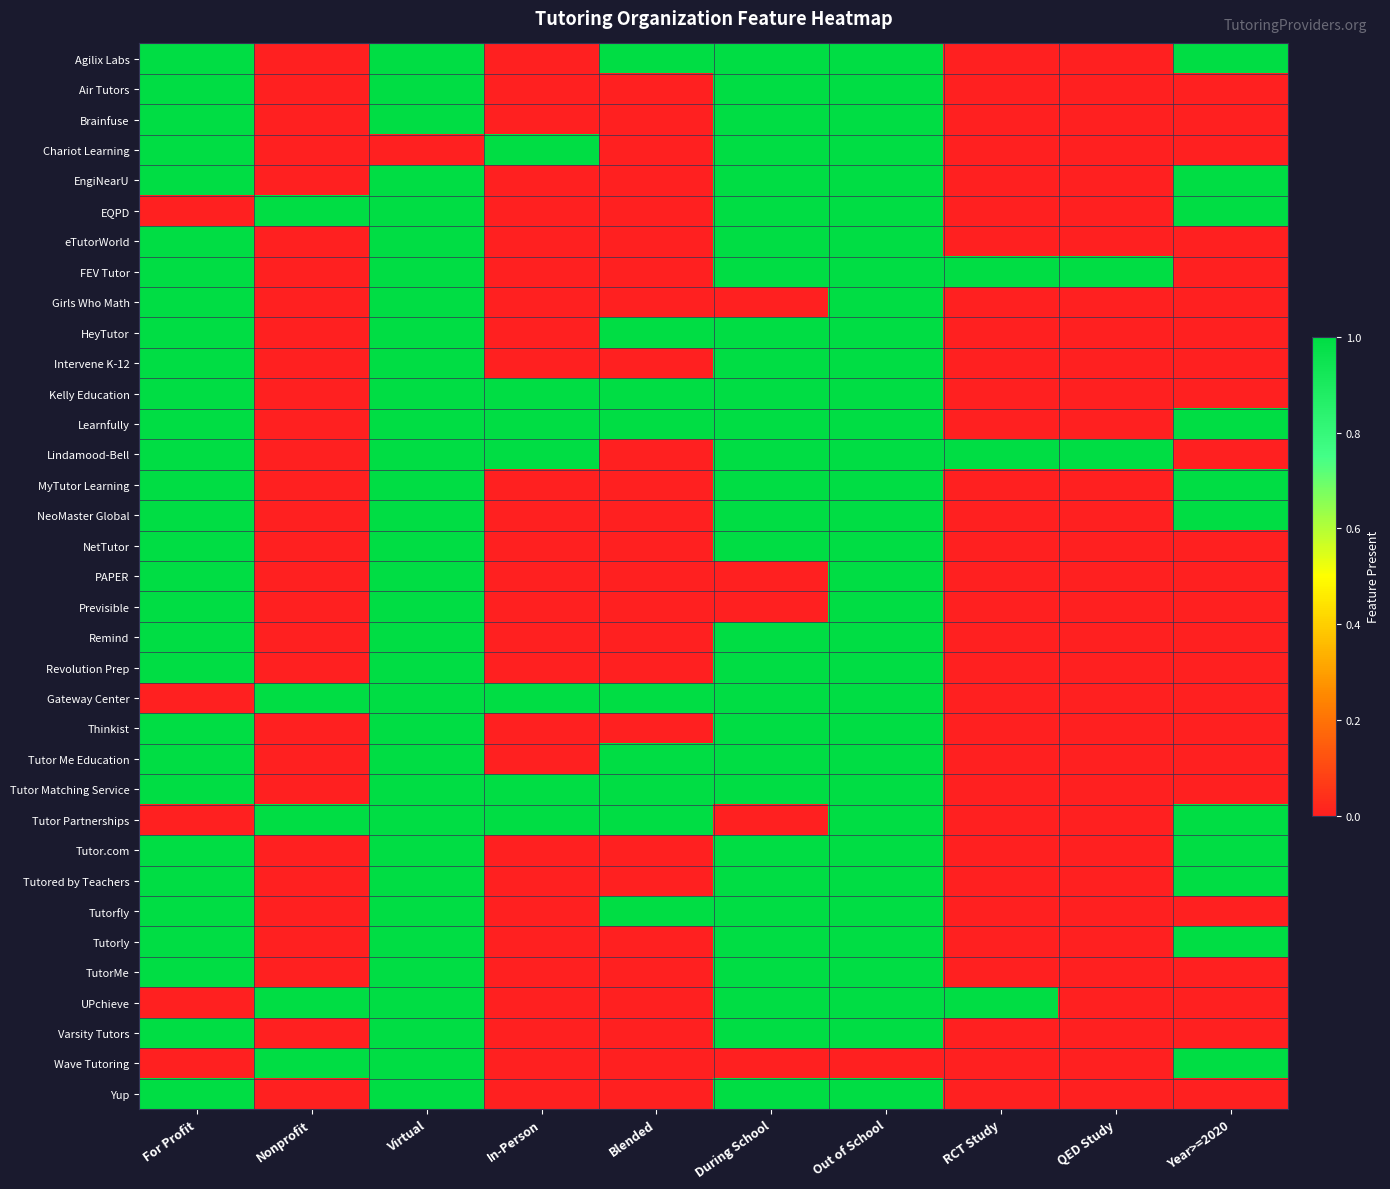

Reading left to right, what are all the values shown in this chart?

Agilix Labs: For Profit=1	Nonprofit=0	Virtual=1	In-Person=0	Blended=1	During School=1	Out of School=1	RCT Study=0	QED Study=0	Year>=2020=1
Air Tutors: For Profit=1	Nonprofit=0	Virtual=1	In-Person=0	Blended=0	During School=1	Out of School=1	RCT Study=0	QED Study=0	Year>=2020=0
Brainfuse: For Profit=1	Nonprofit=0	Virtual=1	In-Person=0	Blended=0	During School=1	Out of School=1	RCT Study=0	QED Study=0	Year>=2020=0
Chariot Learning: For Profit=1	Nonprofit=0	Virtual=0	In-Person=1	Blended=0	During School=1	Out of School=1	RCT Study=0	QED Study=0	Year>=2020=0
EngiNearU: For Profit=1	Nonprofit=0	Virtual=1	In-Person=0	Blended=0	During School=1	Out of School=1	RCT Study=0	QED Study=0	Year>=2020=1
EQPD: For Profit=0	Nonprofit=1	Virtual=1	In-Person=0	Blended=0	During School=1	Out of School=1	RCT Study=0	QED Study=0	Year>=2020=1
eTutorWorld: For Profit=1	Nonprofit=0	Virtual=1	In-Person=0	Blended=0	During School=1	Out of School=1	RCT Study=0	QED Study=0	Year>=2020=0
FEV Tutor: For Profit=1	Nonprofit=0	Virtual=1	In-Person=0	Blended=0	During School=1	Out of School=1	RCT Study=1	QED Study=1	Year>=2020=0
Girls Who Math: For Profit=1	Nonprofit=0	Virtual=1	In-Person=0	Blended=0	During School=0	Out of School=1	RCT Study=0	QED Study=0	Year>=2020=0
HeyTutor: For Profit=1	Nonprofit=0	Virtual=1	In-Person=0	Blended=1	During School=1	Out of School=1	RCT Study=0	QED Study=0	Year>=2020=0
Intervene K-12: For Profit=1	Nonprofit=0	Virtual=1	In-Person=0	Blended=0	During School=1	Out of School=1	RCT Study=0	QED Study=0	Year>=2020=0
Kelly Education: For Profit=1	Nonprofit=0	Virtual=1	In-Person=1	Blended=1	During School=1	Out of School=1	RCT Study=0	QED Study=0	Year>=2020=0
Learnfully: For Profit=1	Nonprofit=0	Virtual=1	In-Person=1	Blended=1	During School=1	Out of School=1	RCT Study=0	QED Study=0	Year>=2020=1
Lindamood-Bell: For Profit=1	Nonprofit=0	Virtual=1	In-Person=1	Blended=0	During School=1	Out of School=1	RCT Study=1	QED Study=1	Year>=2020=0
MyTutor Learning: For Profit=1	Nonprofit=0	Virtual=1	In-Person=0	Blended=0	During School=1	Out of School=1	RCT Study=0	QED Study=0	Year>=2020=1
NeoMaster Global: For Profit=1	Nonprofit=0	Virtual=1	In-Person=0	Blended=0	During School=1	Out of School=1	RCT Study=0	QED Study=0	Year>=2020=1
NetTutor: For Profit=1	Nonprofit=0	Virtual=1	In-Person=0	Blended=0	During School=1	Out of School=1	RCT Study=0	QED Study=0	Year>=2020=0
PAPER: For Profit=1	Nonprofit=0	Virtual=1	In-Person=0	Blended=0	During School=0	Out of School=1	RCT Study=0	QED Study=0	Year>=2020=0
Previsible: For Profit=1	Nonprofit=0	Virtual=1	In-Person=0	Blended=0	During School=0	Out of School=1	RCT Study=0	QED Study=0	Year>=2020=0
Remind: For Profit=1	Nonprofit=0	Virtual=1	In-Person=0	Blended=0	During School=1	Out of School=1	RCT Study=0	QED Study=0	Year>=2020=0
Revolution Prep: For Profit=1	Nonprofit=0	Virtual=1	In-Person=0	Blended=0	During School=1	Out of School=1	RCT Study=0	QED Study=0	Year>=2020=0
Gateway Center: For Profit=0	Nonprofit=1	Virtual=1	In-Person=1	Blended=1	During School=1	Out of School=1	RCT Study=0	QED Study=0	Year>=2020=0
Thinkist: For Profit=1	Nonprofit=0	Virtual=1	In-Person=0	Blended=0	During School=1	Out of School=1	RCT Study=0	QED Study=0	Year>=2020=0
Tutor Me Education: For Profit=1	Nonprofit=0	Virtual=1	In-Person=0	Blended=1	During School=1	Out of School=1	RCT Study=0	QED Study=0	Year>=2020=0
Tutor Matching Service: For Profit=1	Nonprofit=0	Virtual=1	In-Person=1	Blended=1	During School=1	Out of School=1	RCT Study=0	QED Study=0	Year>=2020=0
Tutor Partnerships: For Profit=0	Nonprofit=1	Virtual=1	In-Person=1	Blended=1	During School=0	Out of School=1	RCT Study=0	QED Study=0	Year>=2020=1
Tutor.com: For Profit=1	Nonprofit=0	Virtual=1	In-Person=0	Blended=0	During School=1	Out of School=1	RCT Study=0	QED Study=0	Year>=2020=1
Tutored by Teachers: For Profit=1	Nonprofit=0	Virtual=1	In-Person=0	Blended=0	During School=1	Out of School=1	RCT Study=0	QED Study=0	Year>=2020=1
Tutorfly: For Profit=1	Nonprofit=0	Virtual=1	In-Person=0	Blended=1	During School=1	Out of School=1	RCT Study=0	QED Study=0	Year>=2020=0
Tutorly: For Profit=1	Nonprofit=0	Virtual=1	In-Person=0	Blended=0	During School=1	Out of School=1	RCT Study=0	QED Study=0	Year>=2020=1
TutorMe: For Profit=1	Nonprofit=0	Virtual=1	In-Person=0	Blended=0	During School=1	Out of School=1	RCT Study=0	QED Study=0	Year>=2020=0
UPchieve: For Profit=0	Nonprofit=1	Virtual=1	In-Person=0	Blended=0	During School=1	Out of School=1	RCT Study=1	QED Study=0	Year>=2020=0
Varsity Tutors: For Profit=1	Nonprofit=0	Virtual=1	In-Person=0	Blended=0	During School=1	Out of School=1	RCT Study=0	QED Study=0	Year>=2020=0
Wave Tutoring: For Profit=0	Nonprofit=1	Virtual=1	In-Person=0	Blended=0	During School=0	Out of School=0	RCT Study=0	QED Study=0	Year>=2020=1
Yup: For Profit=1	Nonprofit=0	Virtual=1	In-Person=0	Blended=0	During School=1	Out of School=1	RCT Study=0	QED Study=0	Year>=2020=0